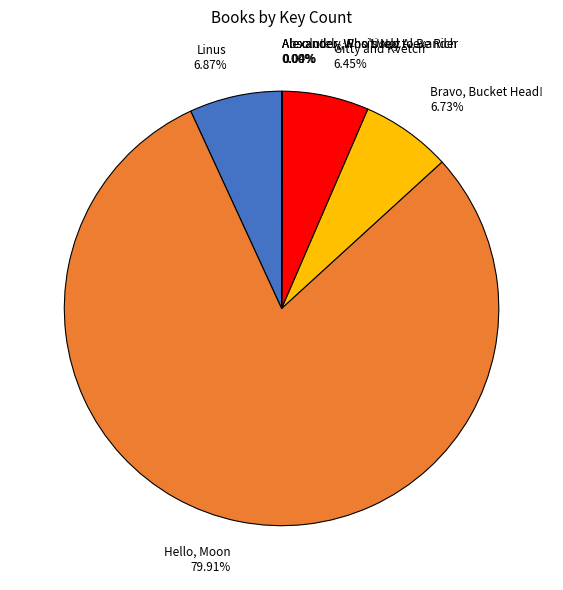

Is there any slice that represents more than half of the pie?

Yes